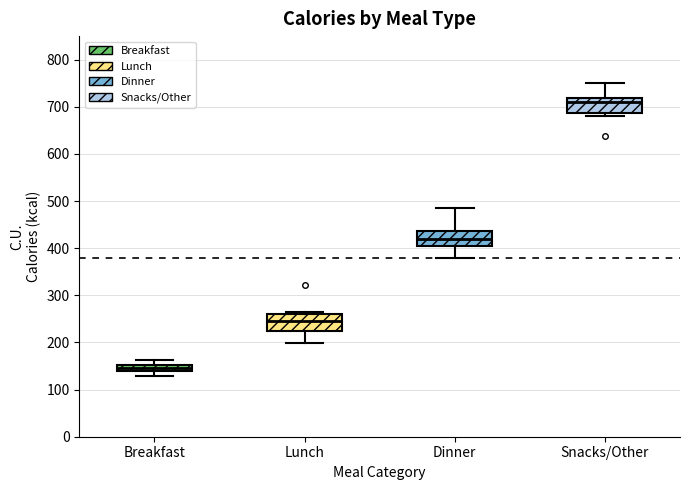

Which box has the lowest median line?

Breakfast